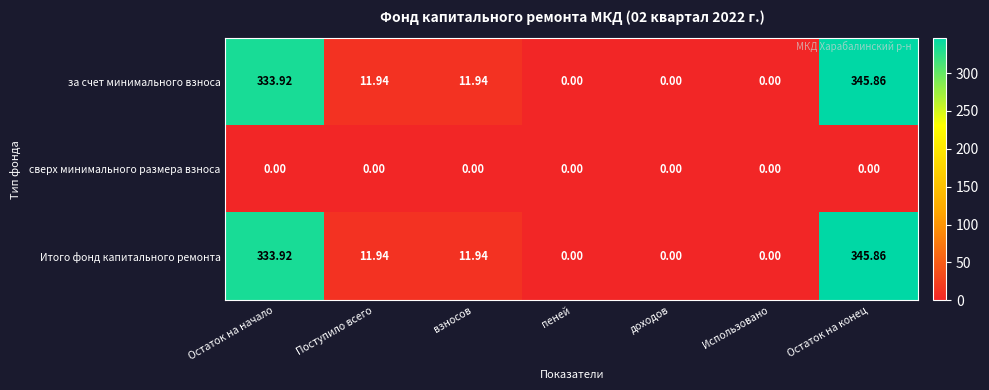

Where does the за счет минимального взноса series first go above 11?

Остаток на начало